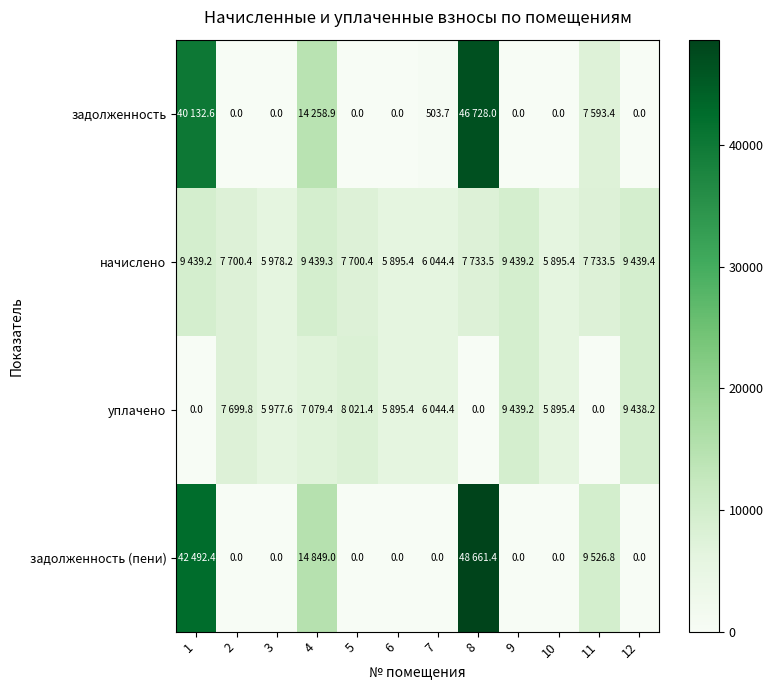

How many positive values does the задолженность (пени) series have?

4